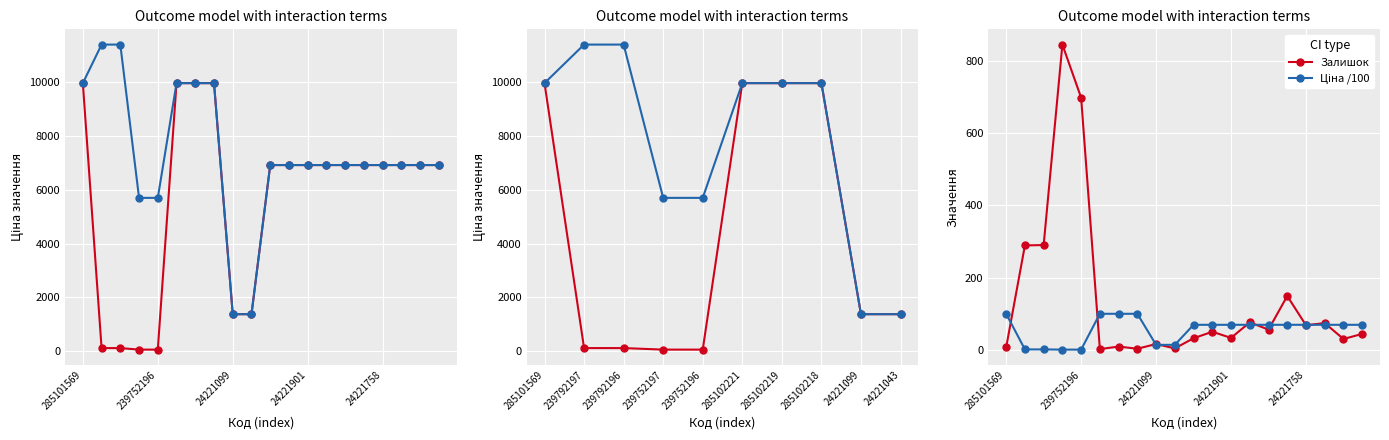

At how many categories does at least one series exceed 595?

20